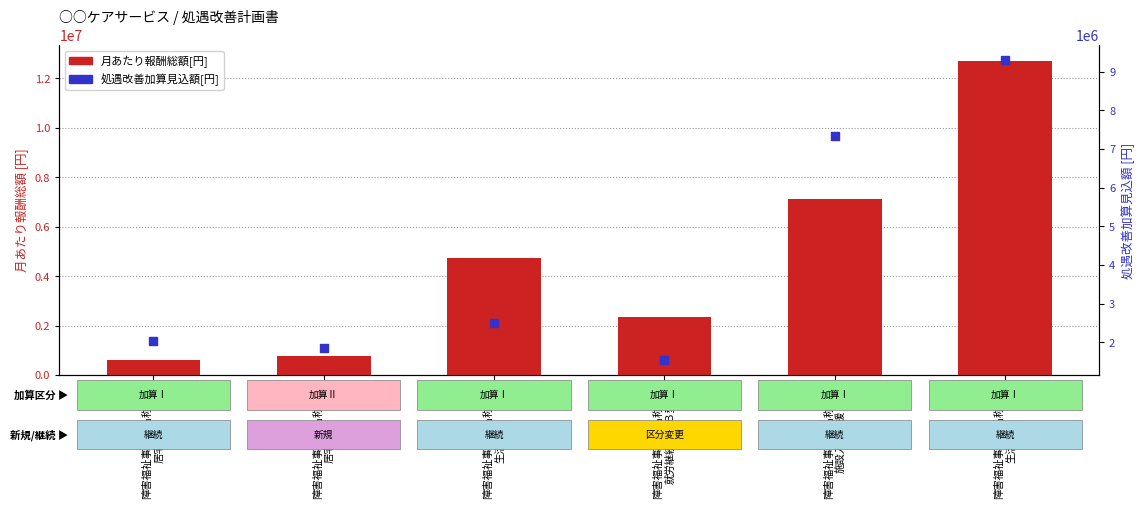

At which category is the sum across all series the highest?

障害福祉事業所名称０５
生活介護